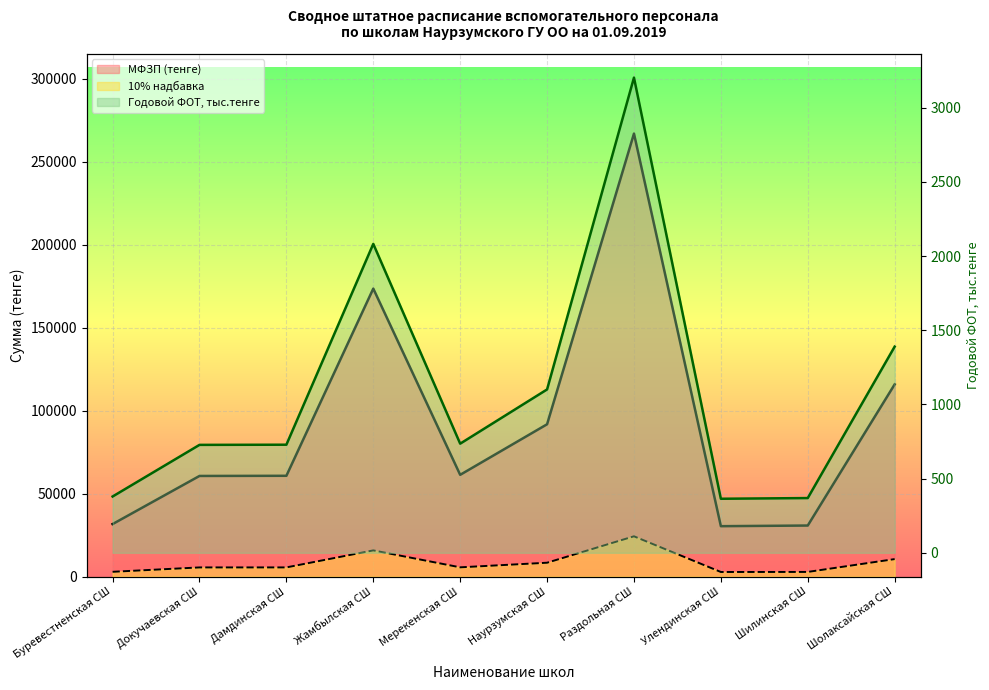

How many data points in 10% надбавка are above 61320?

5